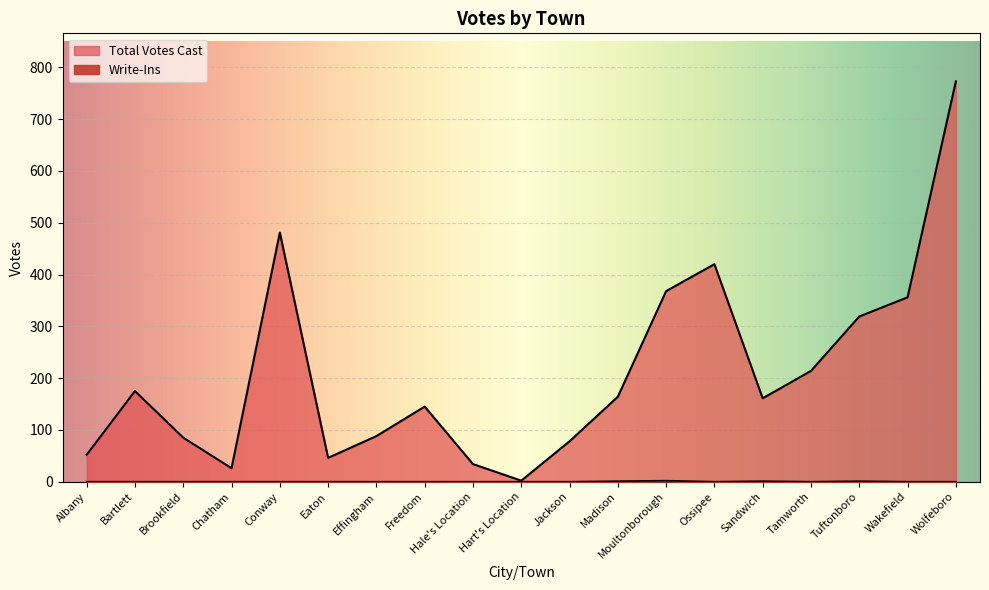

Reading left to right, list all the values displayed in this chart.

Total Votes Cast: 52	175	85	26	481	46	88	145	34	2	78	164	368	420	161	214	319	356	773
Write-Ins: 0	0	0	0	0	0	0	0	0	0	0	1	2	0	1	0	1	0	0